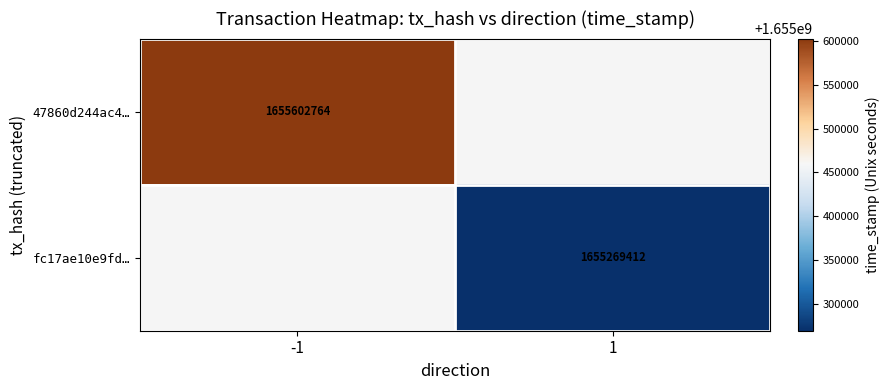

True or false: 47860d244ac4… has a value of 1655602764 at -1.

True